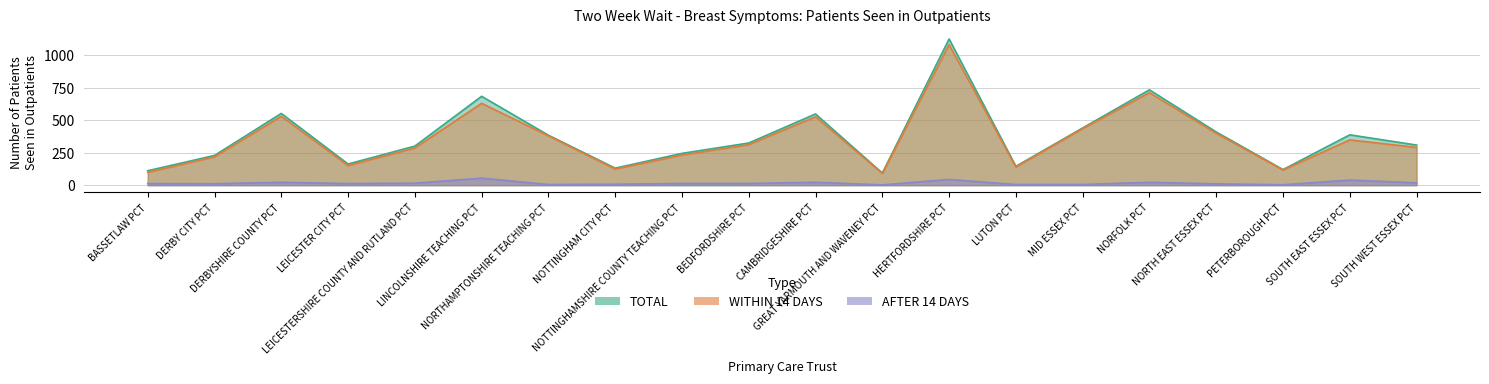

Reading right to left, list all the values displayed in this chart.

TOTAL: 309	388	120	410	735	441	145	1127	93	549	325	245	131	385	685	301	163	553	229	111
WITHIN 14 DAYS: 291	349	117	400	713	436	140	1083	91	527	312	232	124	380	631	286	151	531	218	99
AFTER 14 DAYS: 18	39	3	10	22	5	5	44	2	22	13	13	7	5	54	15	12	22	11	12